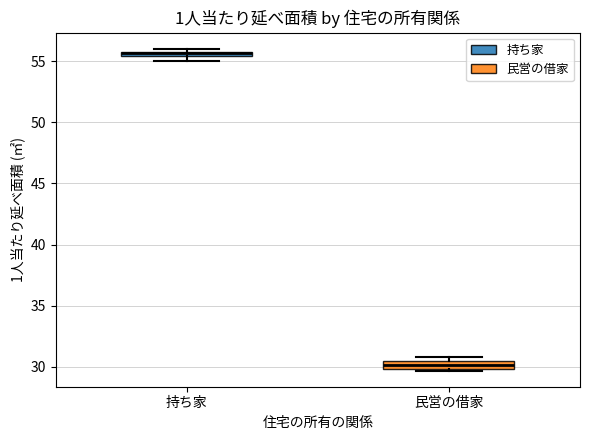

Which box's median line is the lowest?

民営の借家